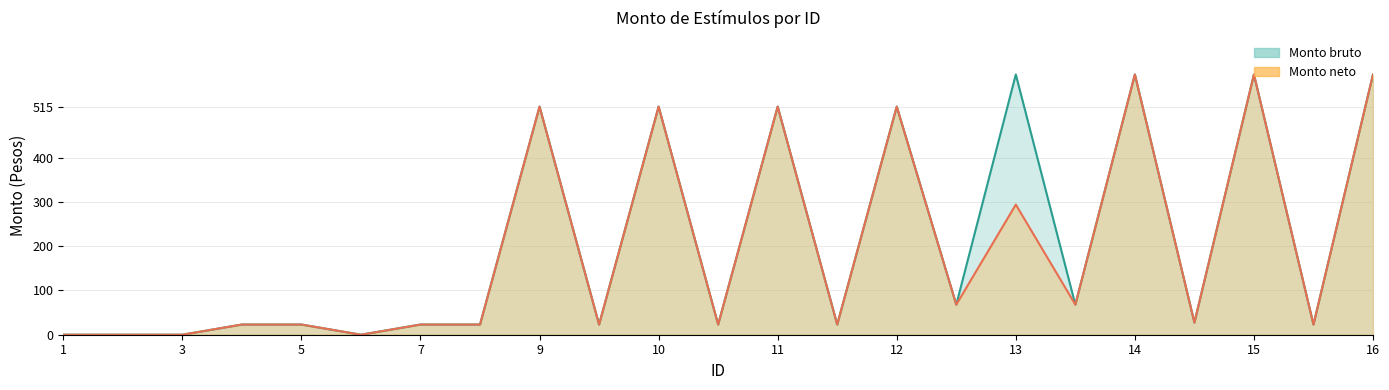

At which label does Monto neto reach its minimum?

1